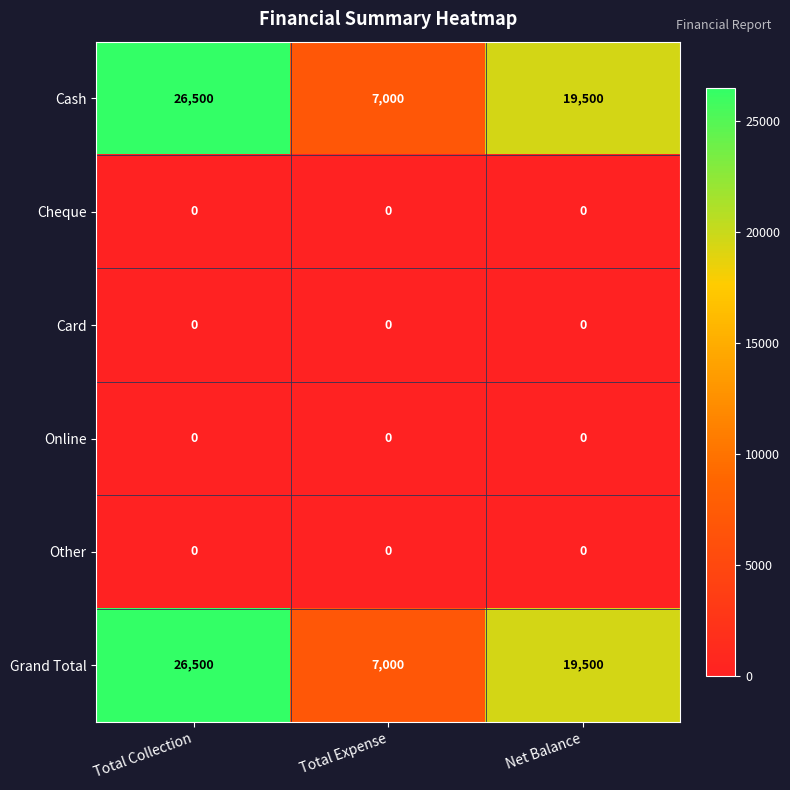

What is the spread (max minus min) of values at Total Collection?

26500